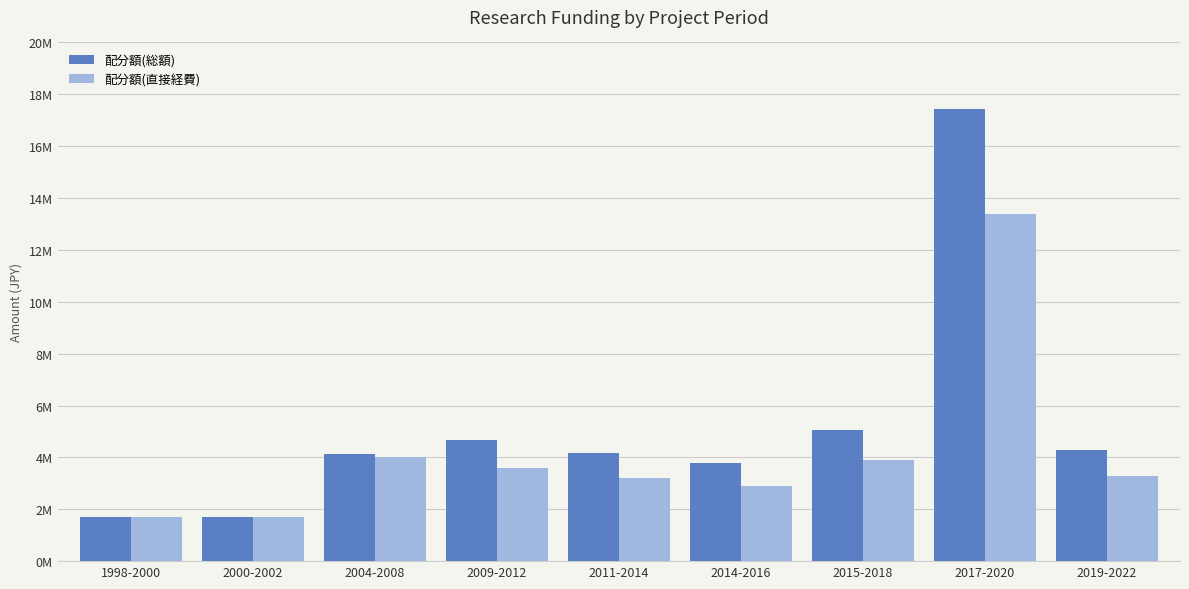

Reading left to right, extract all data points from this chart.

配分額(総額): 1998-2000=1700000	2000-2002=1700000	2004-2008=4150000	2009-2012=4680000	2011-2014=4160000	2014-2016=3770000	2015-2018=5070000	2017-2020=17420000	2019-2022=4290000
配分額(直接経費): 1998-2000=1700000	2000-2002=1700000	2004-2008=4000000	2009-2012=3600000	2011-2014=3200000	2014-2016=2900000	2015-2018=3900000	2017-2020=13400000	2019-2022=3300000